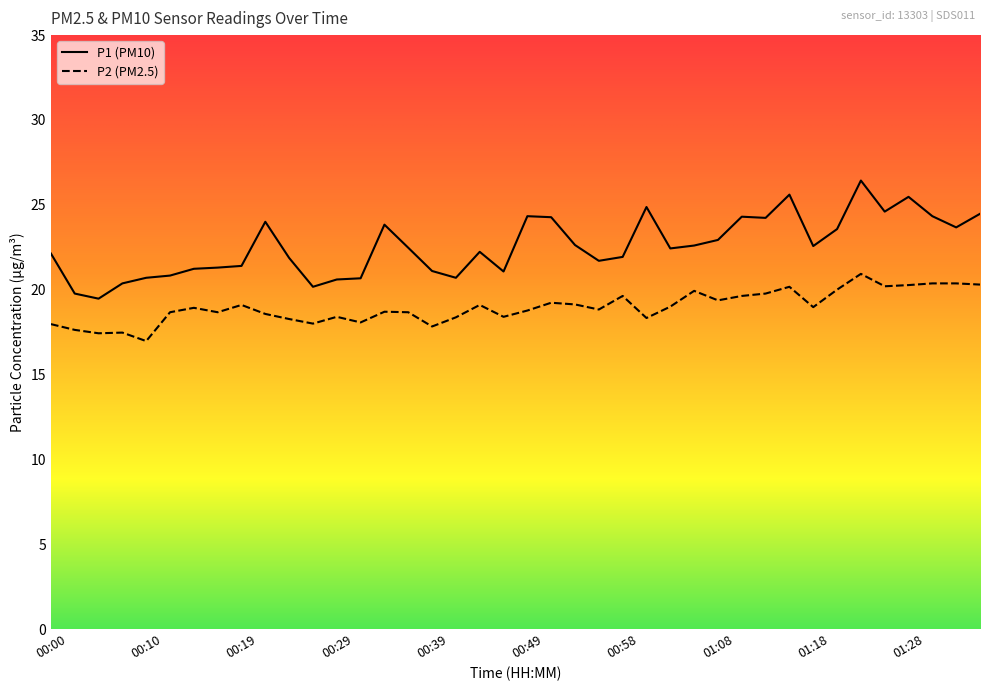

True or false: P1 (PM10) and P2 (PM2.5) intersect in this chart.

False